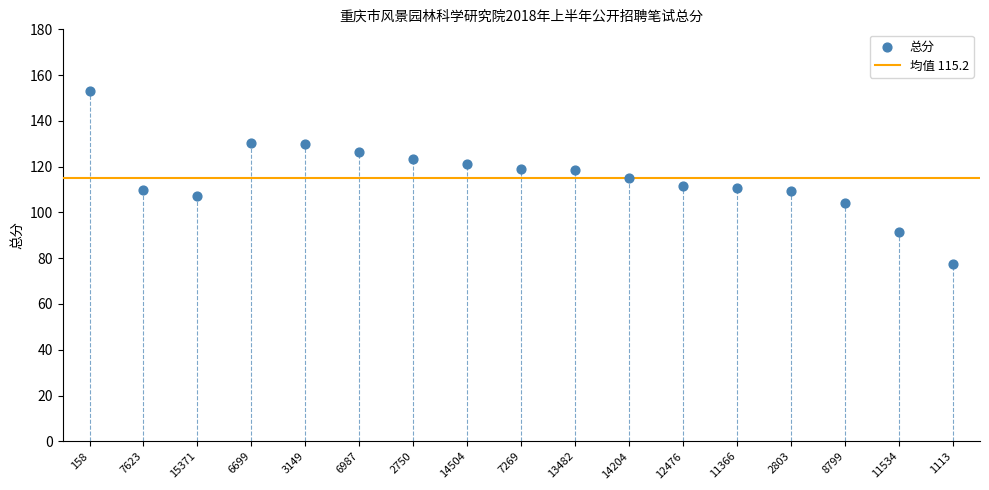

What is the range of Y values (max minus min)?

75.5